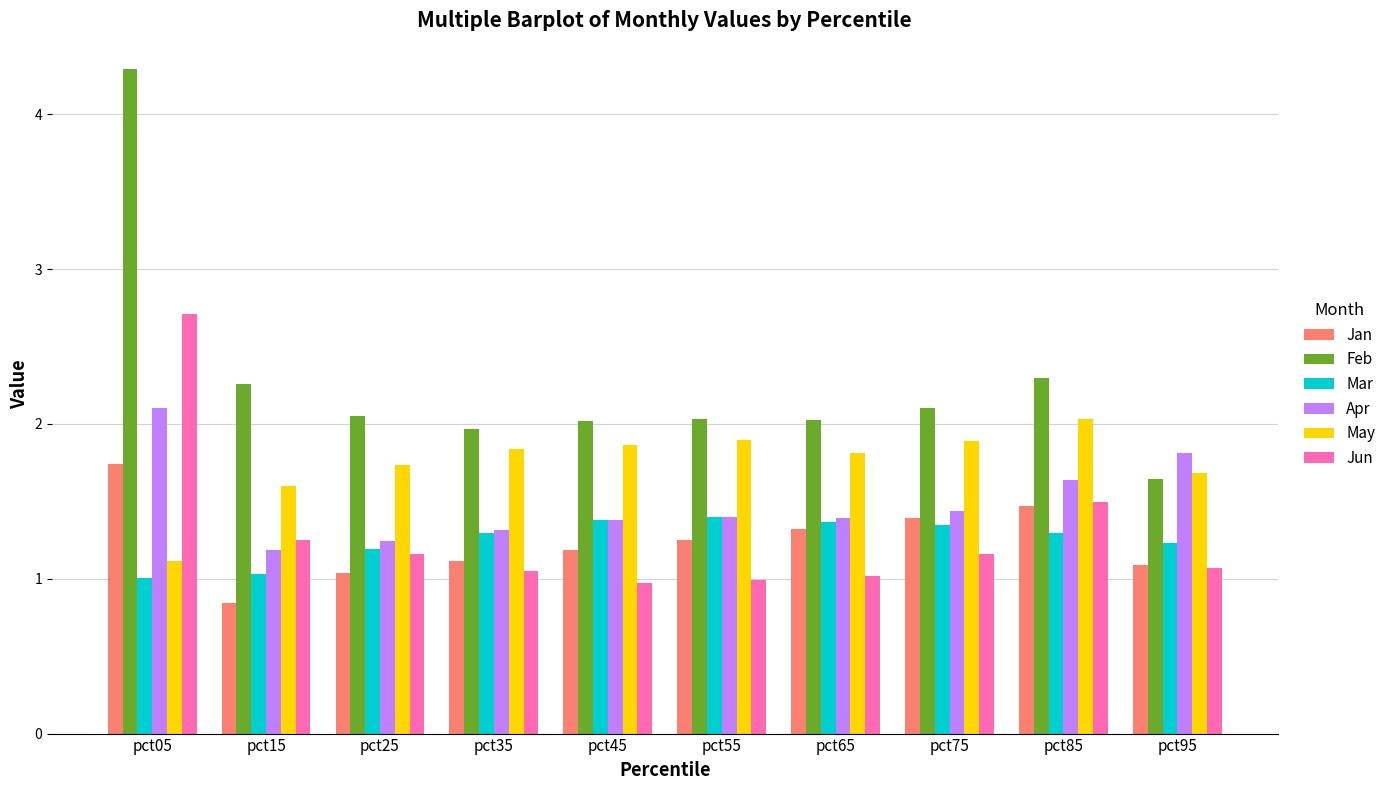

How many bars are there in total?

60